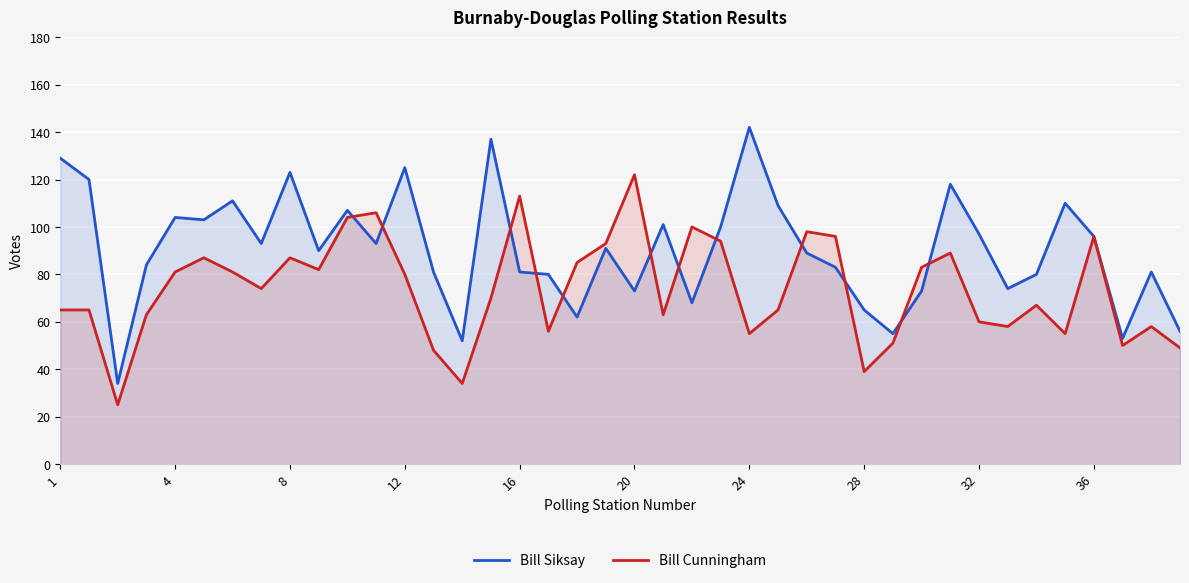

How many values in the Bill Cunningham series exceed 74?

19